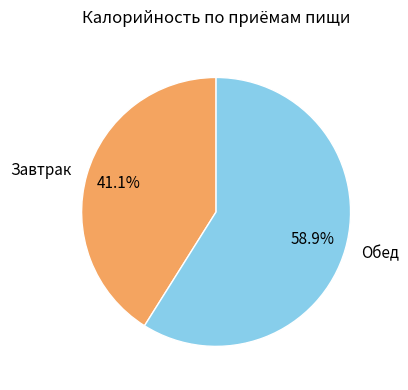

Rank the categories by value from lowest to highest.

Завтрак, Обед